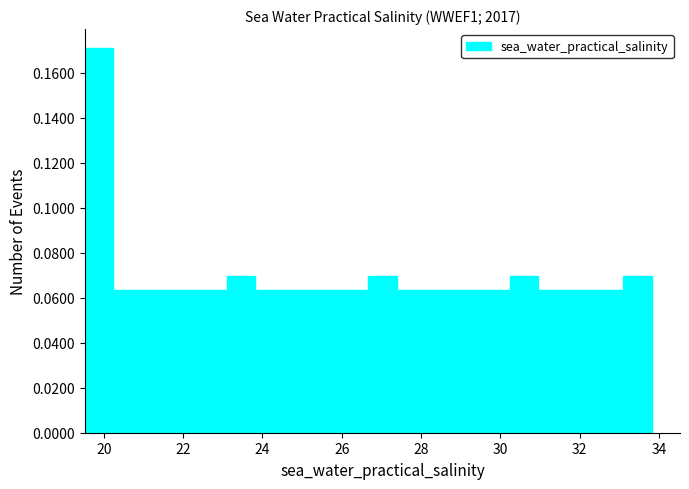

Around what value on the x-axis is the tallest bar? Give the approximate position of its centre, as read against the axis.

19.8